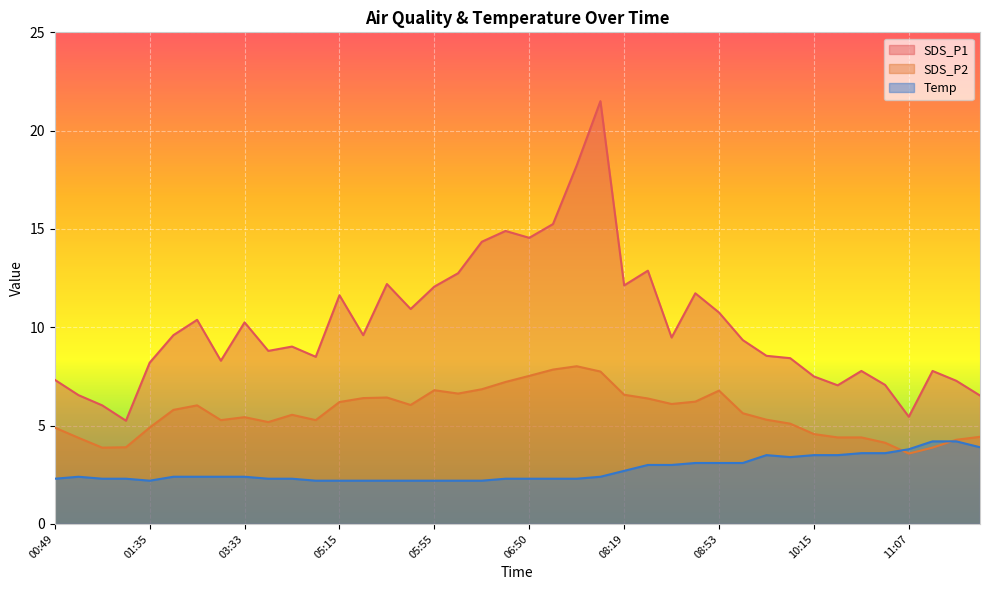

What position from the right is 03:28?

33